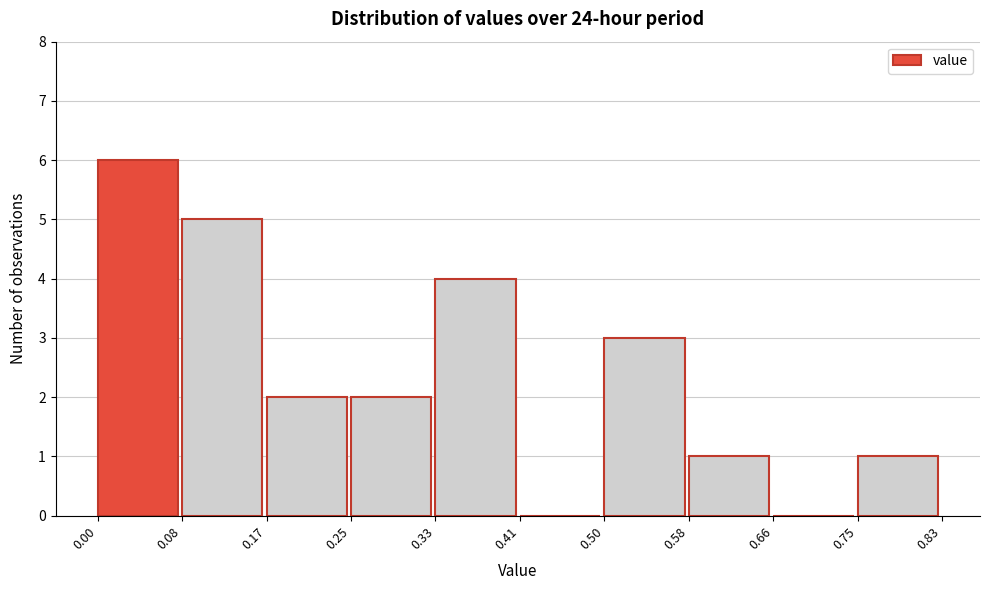

Reading left to right, list every bar in this chart as the range it spans on the x-axis followed by its height. The values are not printed on the chart, so give them approximately, as read against the axis.

0.00 to 0.08: 6
0.08 to 0.17: 5
0.17 to 0.25: 2
0.25 to 0.33: 2
0.33 to 0.41: 4
0.41 to 0.50: 0
0.50 to 0.58: 3
0.58 to 0.66: 1
0.66 to 0.75: 0
0.75 to 0.83: 1